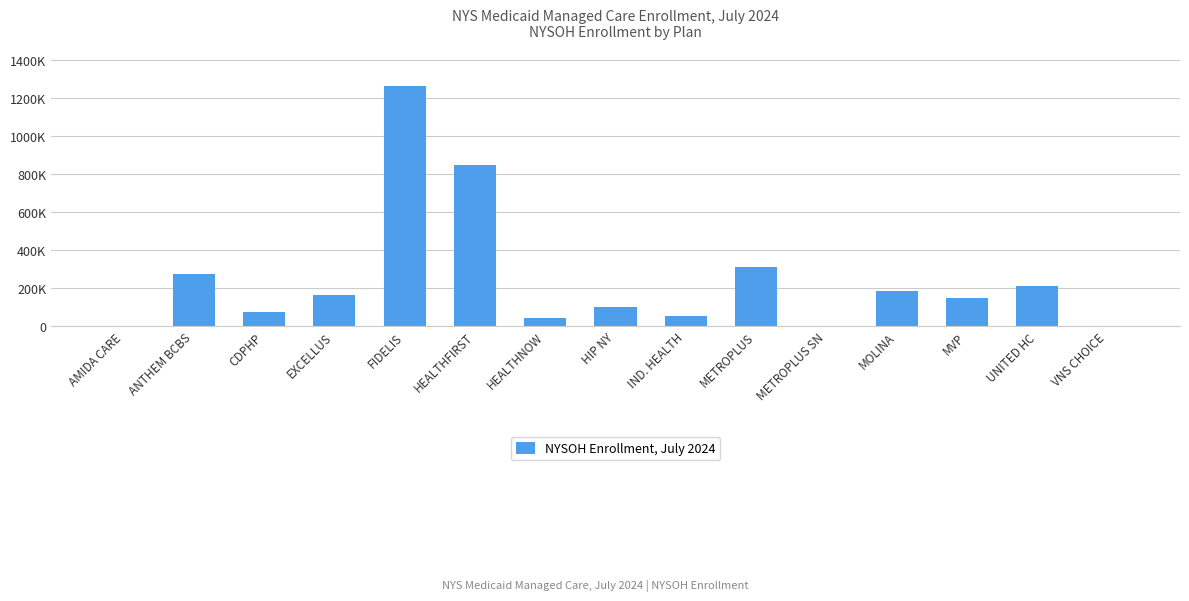

True or false: the data shows 540 at VNS CHOICE.

False